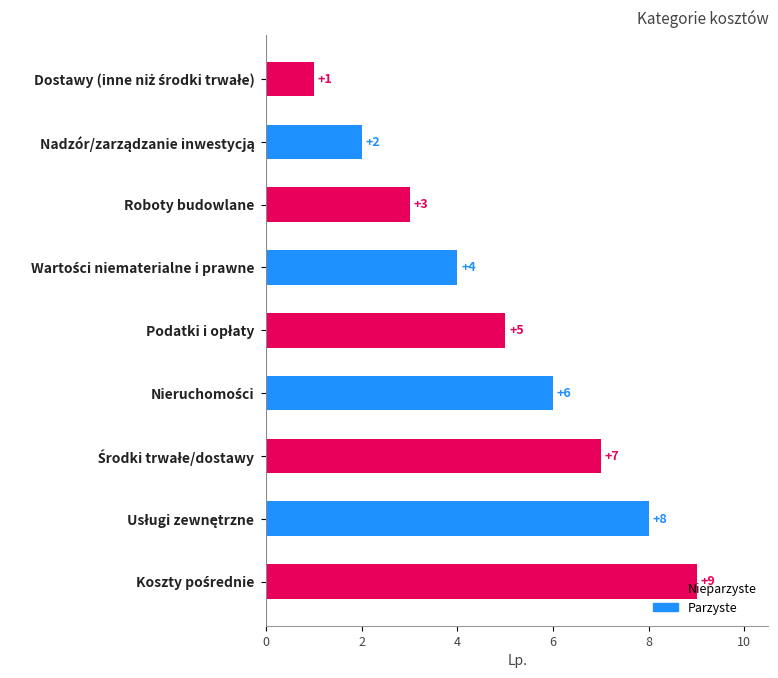

True or false: the data shows 3 at Roboty budowlane.

True